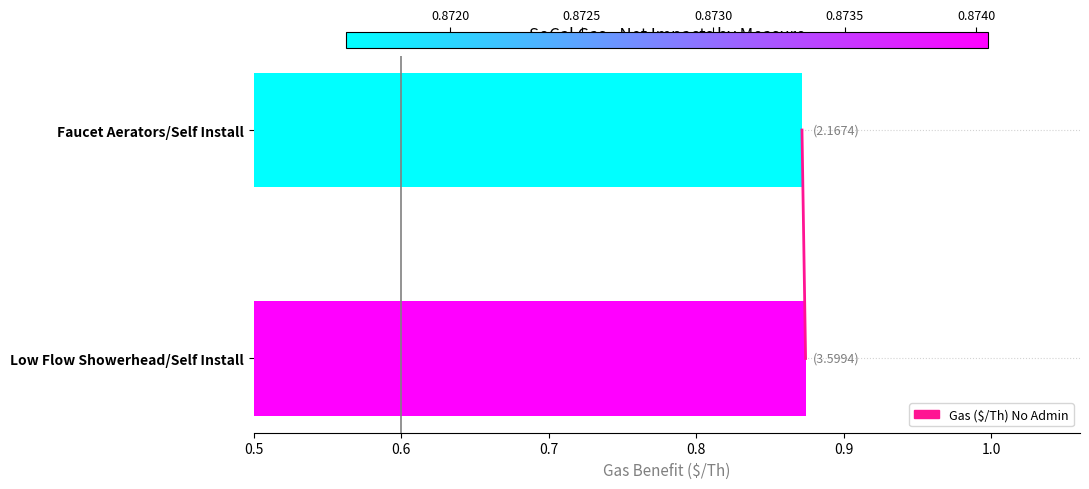

True or false: the data shows 0.6 at Low Flow Showerhead/Self Install.

False